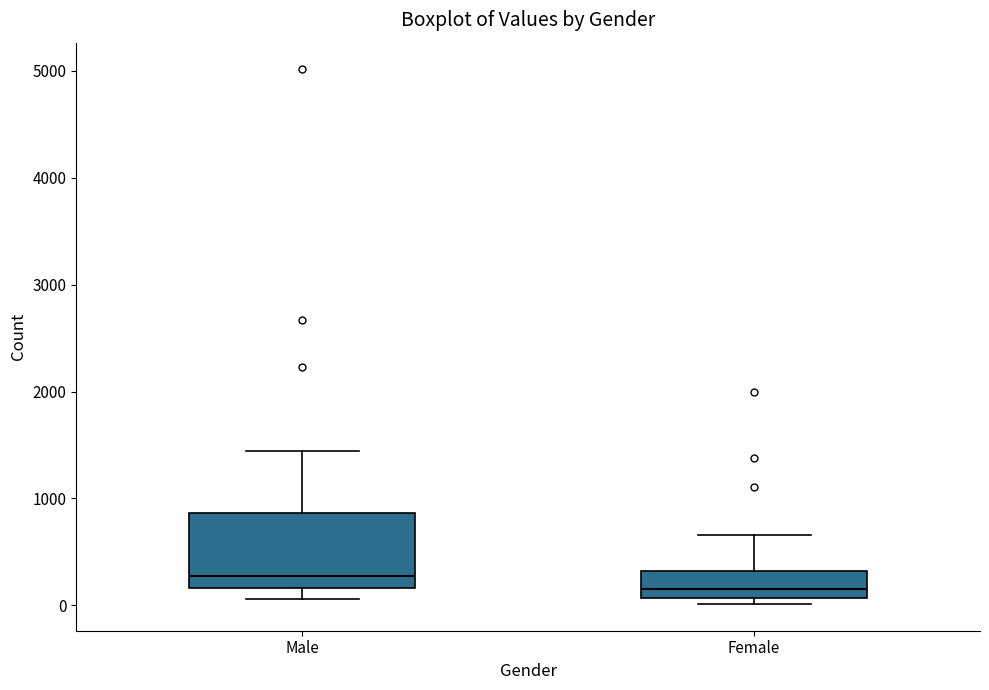

Where is the upper edge of the box for Female on the y-axis? The values are not printed on the chart, so give them approximately, as read against the axis.

300